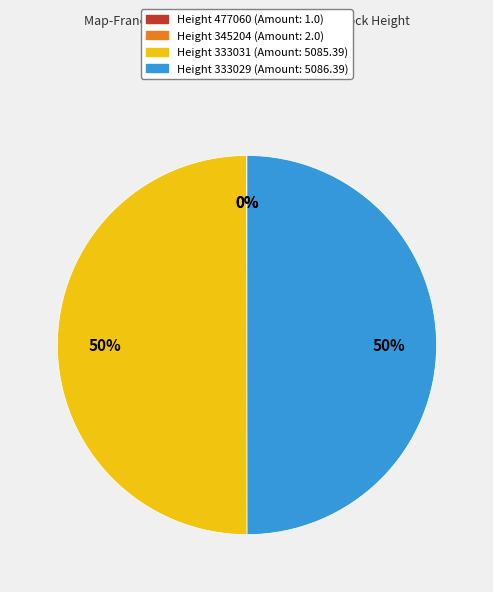

To the nearest percent, what is the difference between the largest and smallest slice percentages?

50%